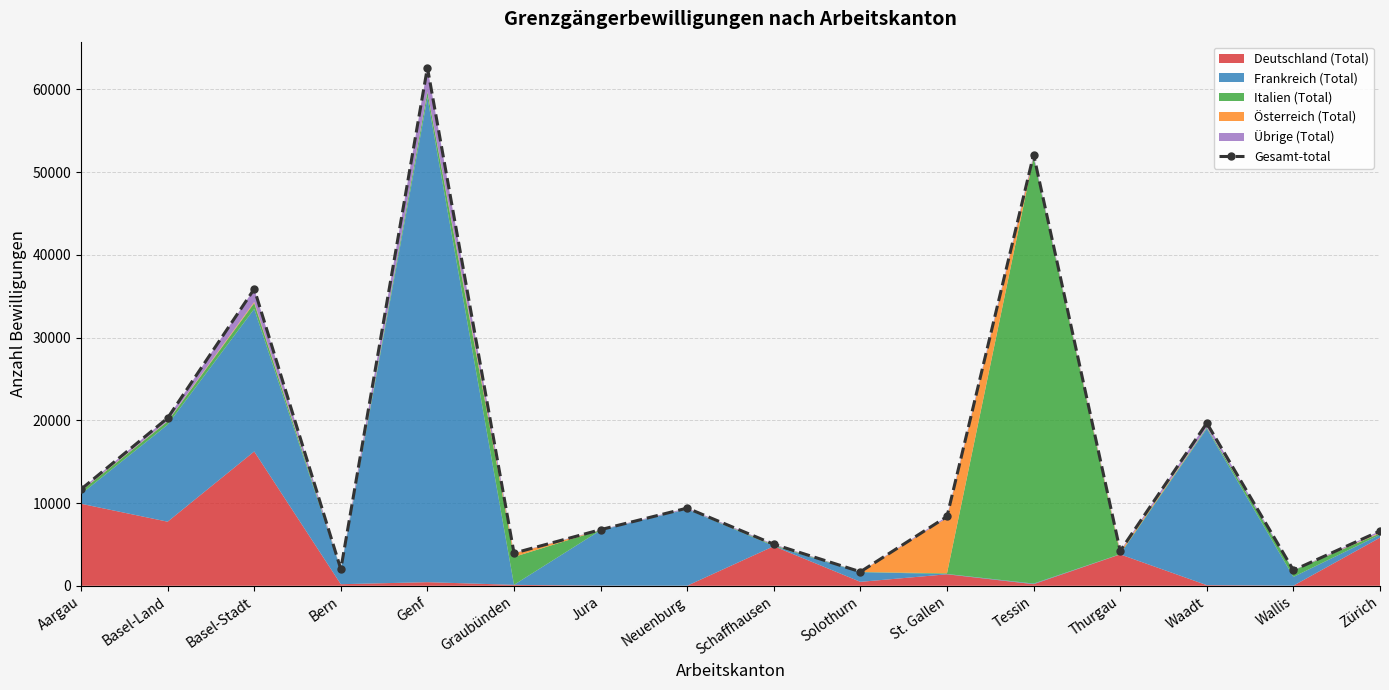

How many lines are shown in the chart?

1